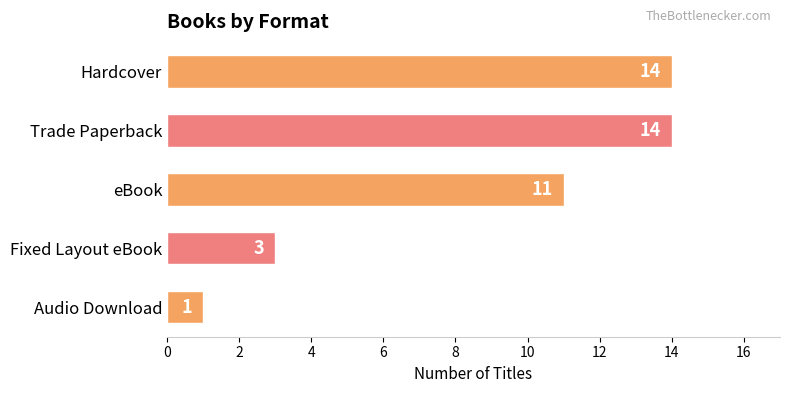

How many values are between 3 and 14?

4